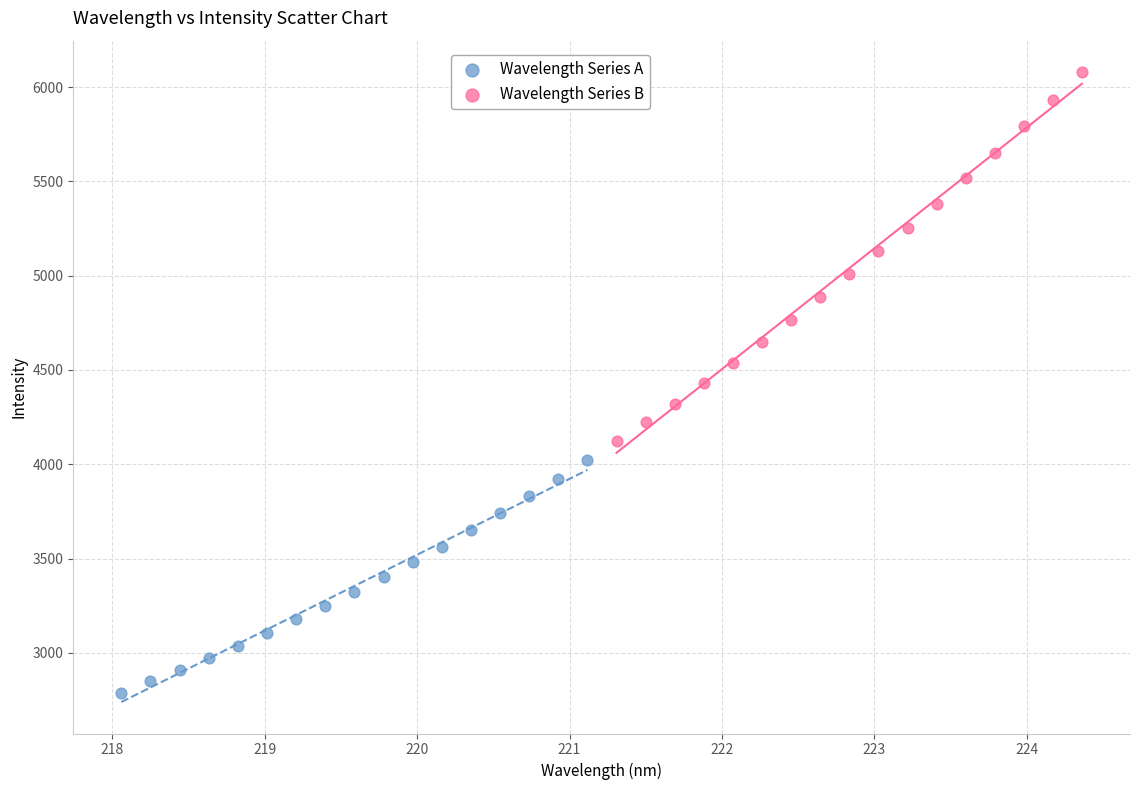

Which series contains the lowest Y value?

Wavelength Series A